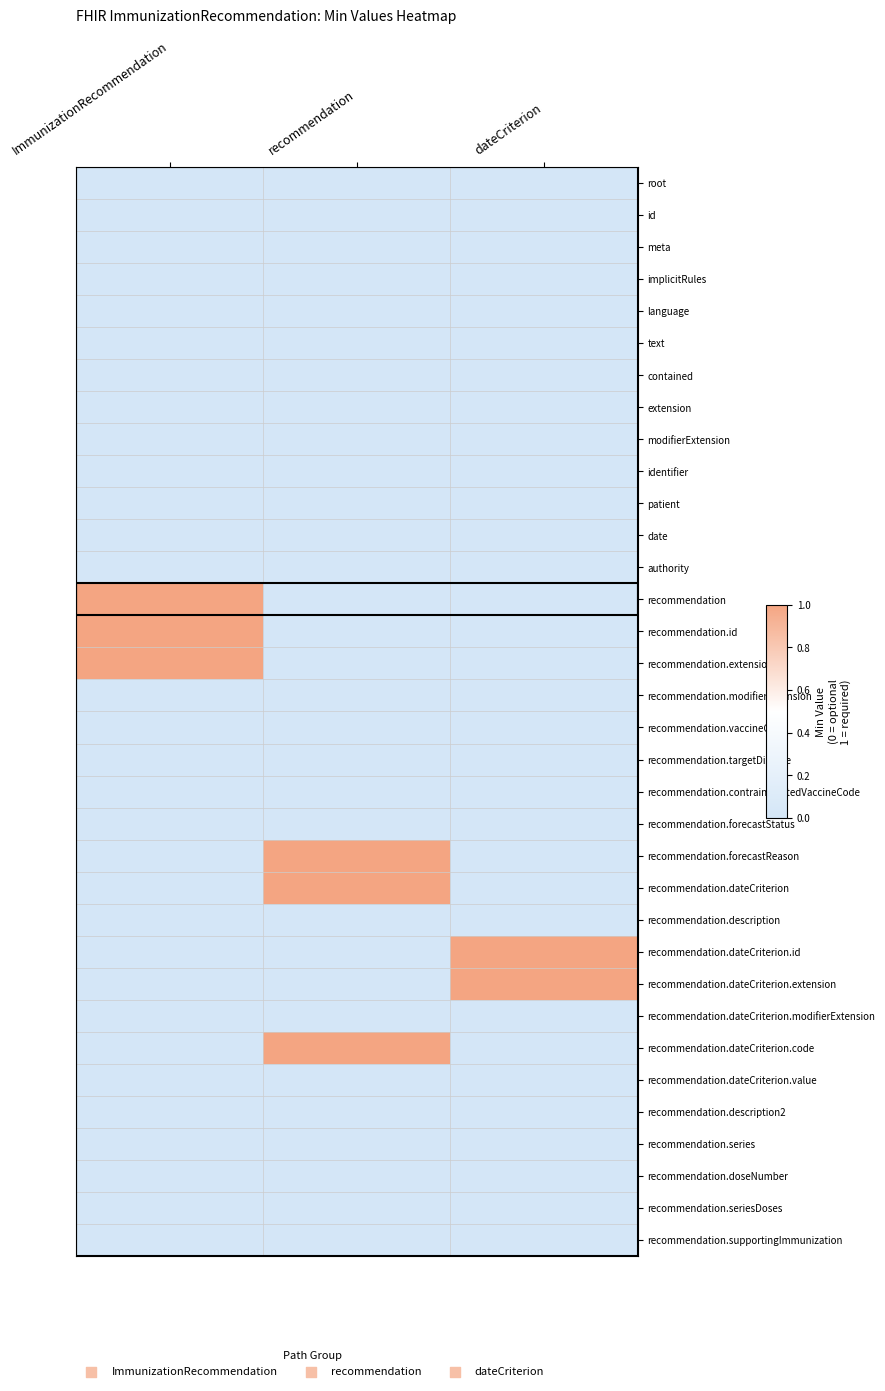

What is the difference between the highest and lowest values at ImmunizationRecommendation?

1